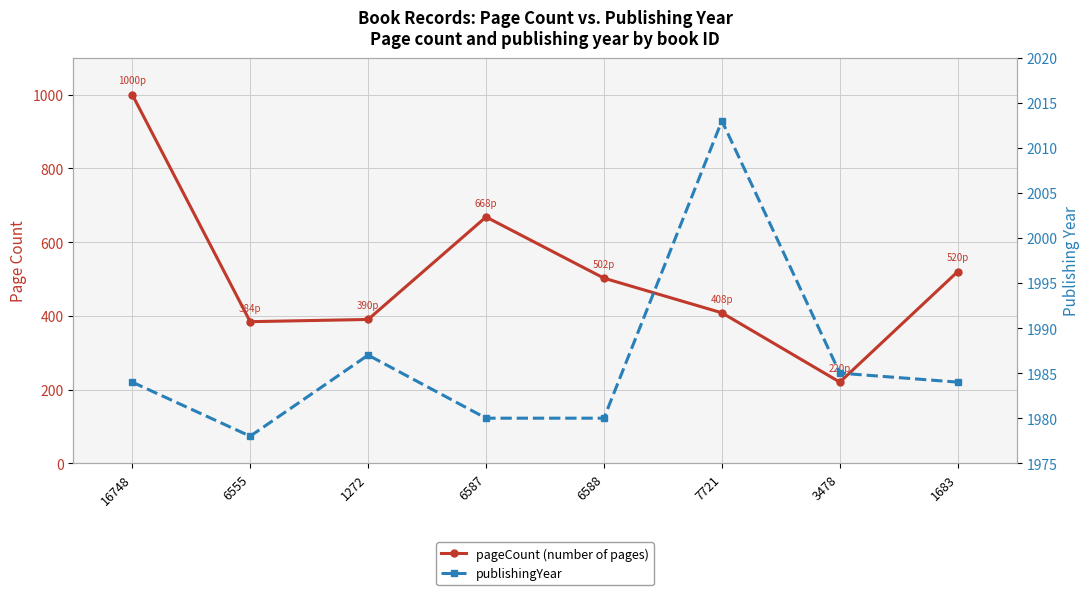

In publishingYear, how many points are lower than both neighbors (excluding endpoints)?

1